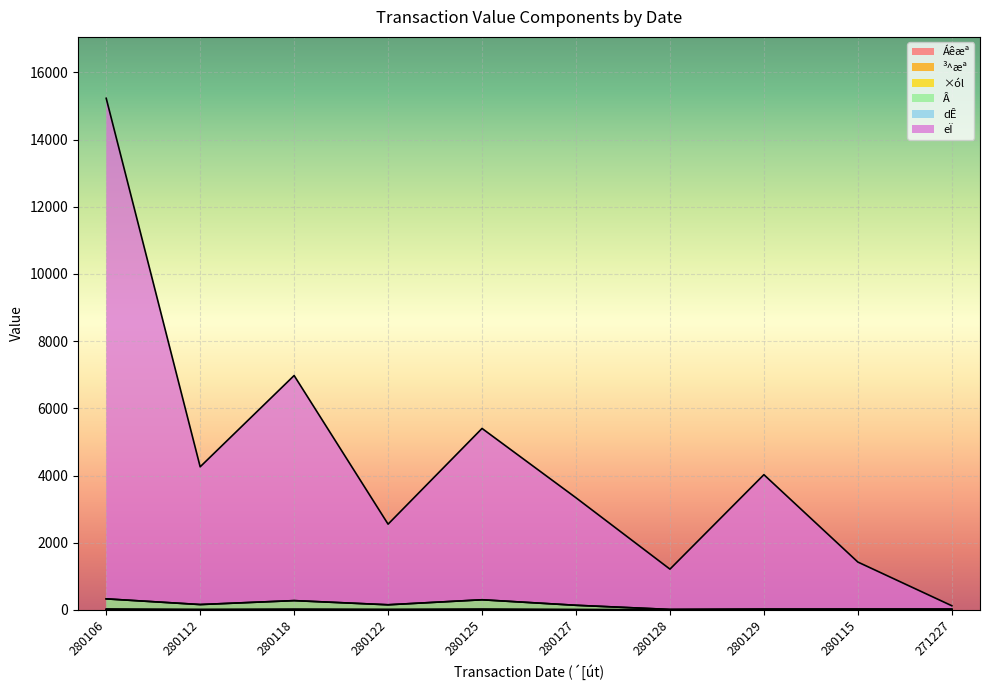

What is the label of the 4th point from the left?

280122